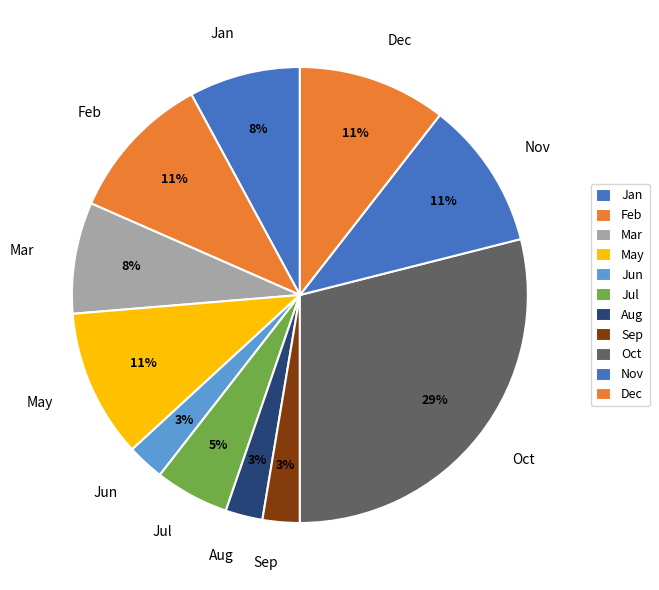

Which slice is the largest?

Oct